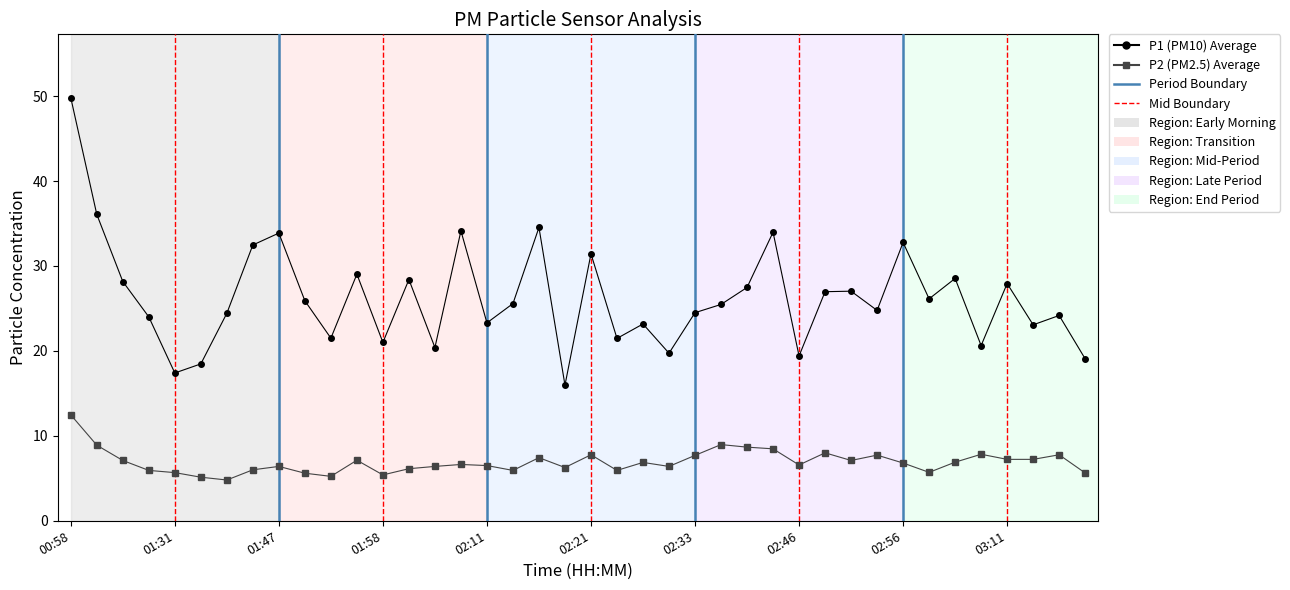

What is the difference between the maximum and minimum values in the P2 (PM2.5) Average series?

7.7